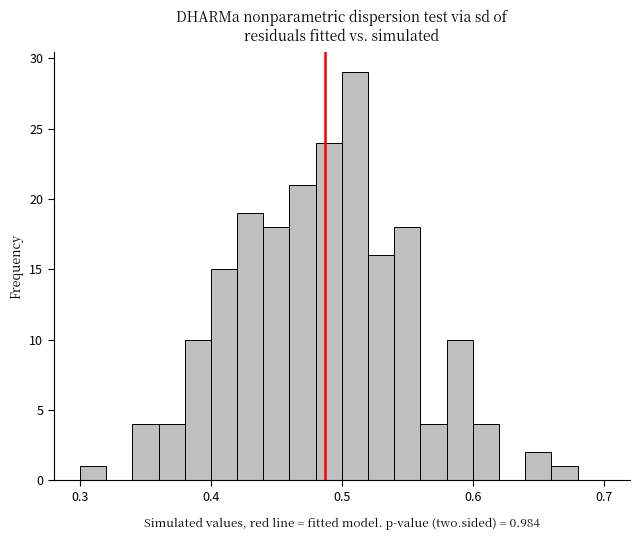

Around what value on the x-axis is the tallest bar? Give the approximate position of its centre, as read against the axis.

0.51